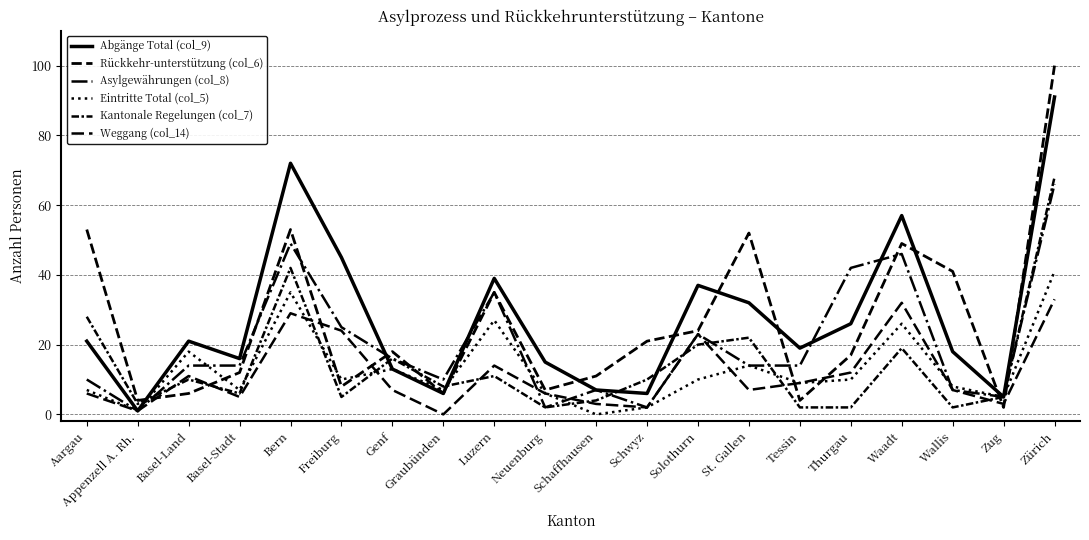

At which category does the chart reach its peak across all series?

Zürich